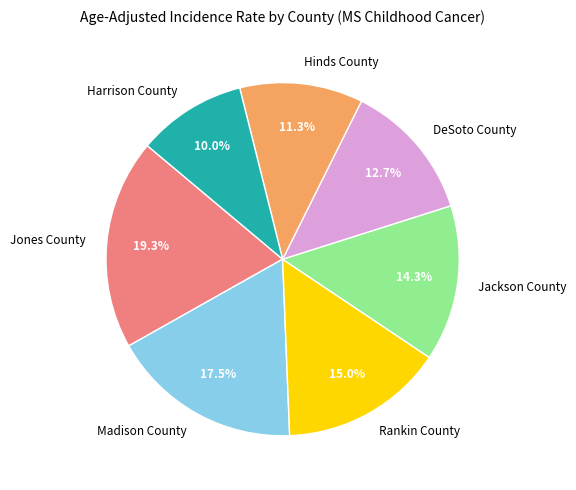

To the nearest percent, what is the difference between the largest and smallest slice percentages?

9%